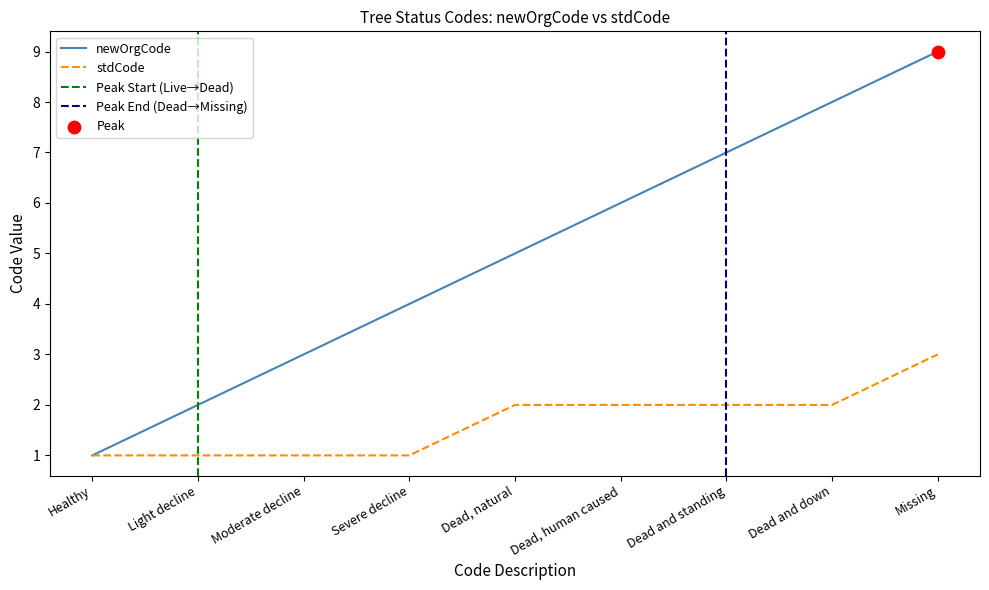

What is the total value across all series at Dead, human caused?

8